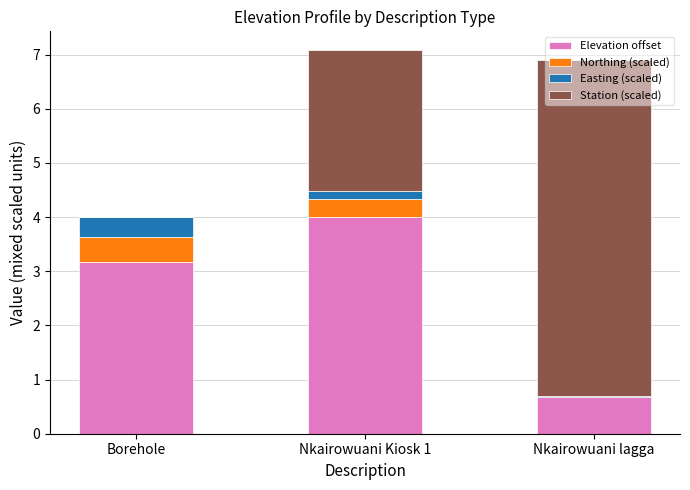

What is the total value across all series at Borehole?

4.0